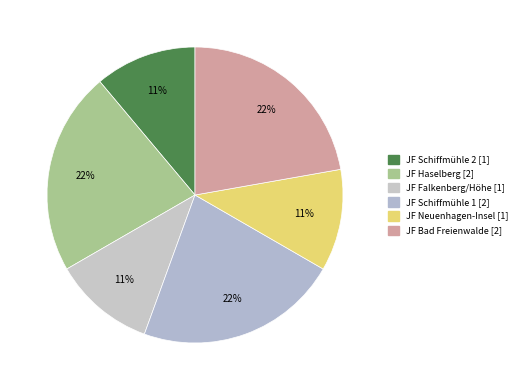

How many slices are in this pie chart?

6